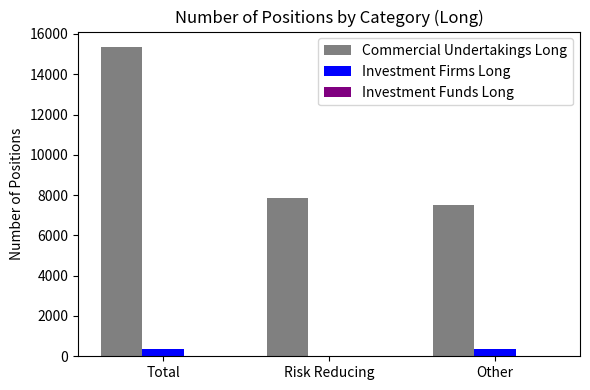

How many distinct data groups are displayed?

3